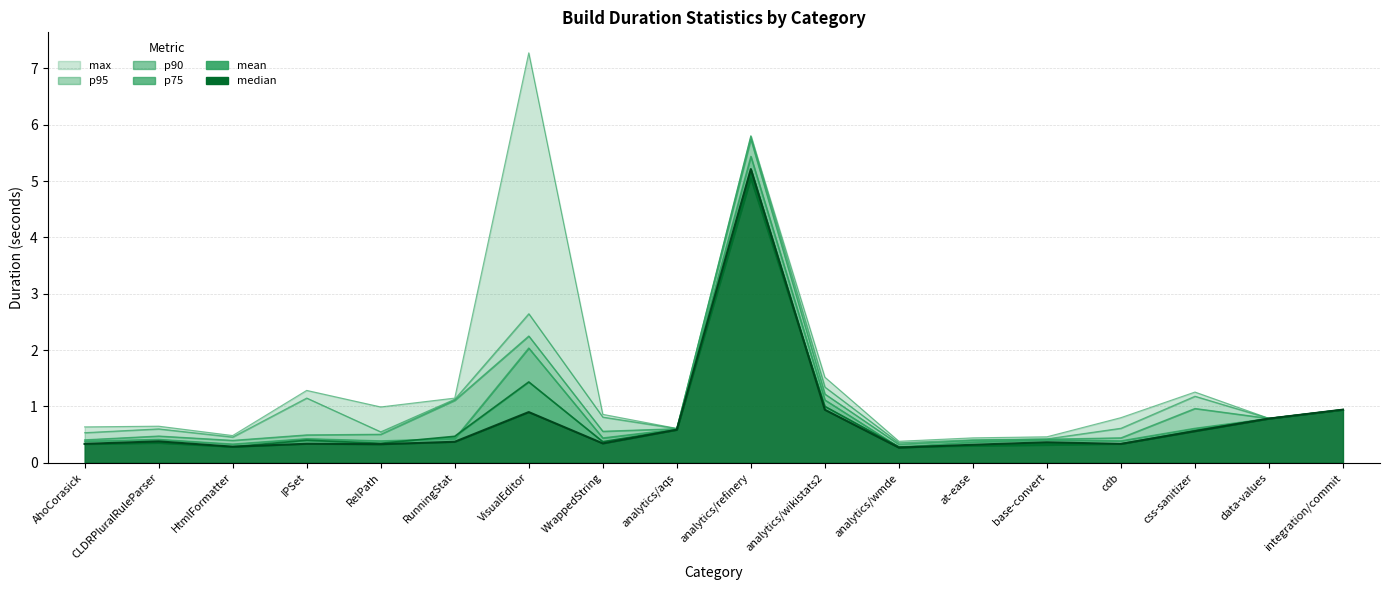

At how many categories does at least one series exceed 1?

6